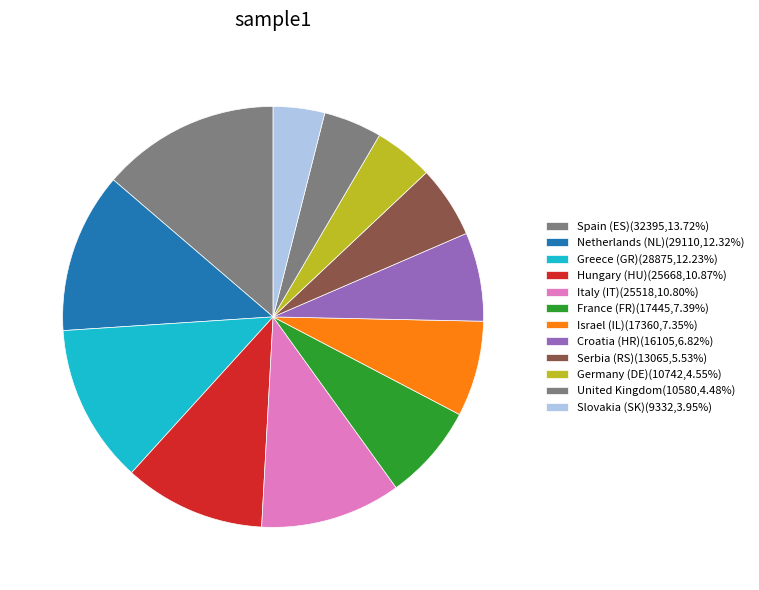

To the nearest percent, what is the combined percentage of Israel (IL) and Croatia (HR)?

14%